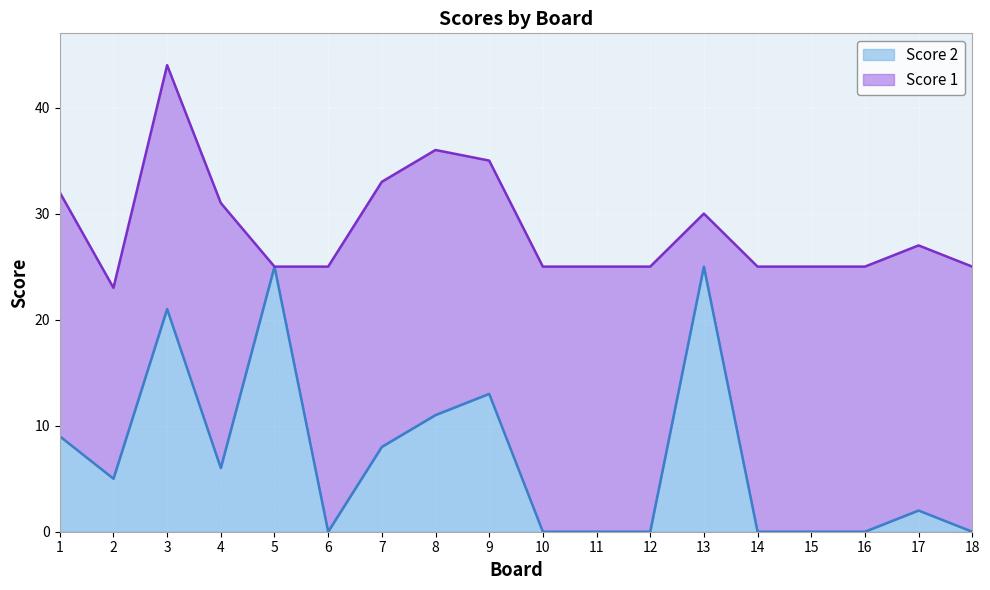

How many points are higher than both their immediate neighbors (excluding endpoints)?

5